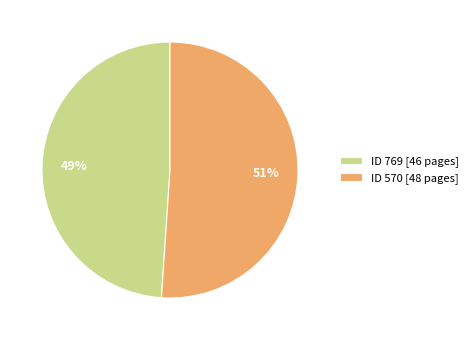

Combined, do ID 769 [46 pages] and ID 570 [48 pages] account for over 50%?

Yes